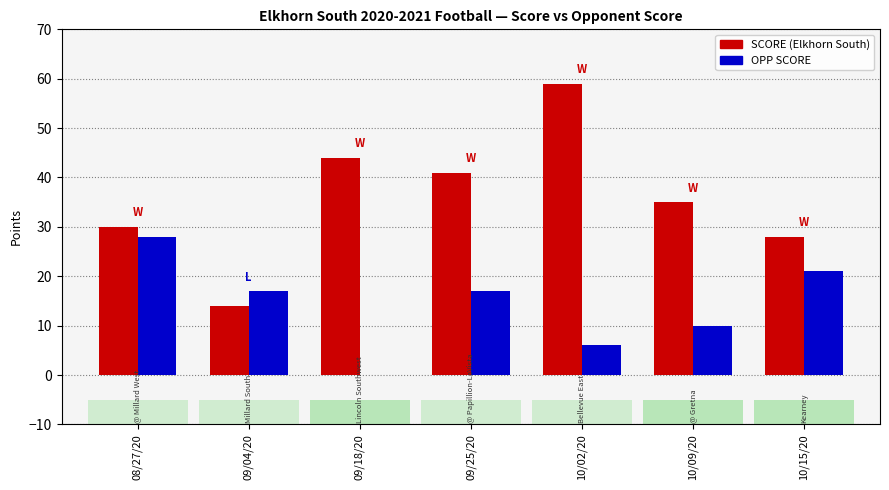

Are the bars horizontal?

No